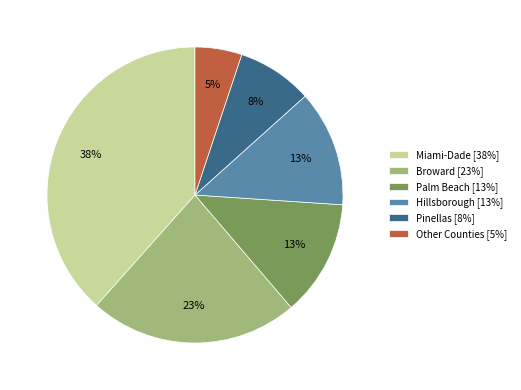

Is it true that Other Counties [5%] is 11% of the pie?

False